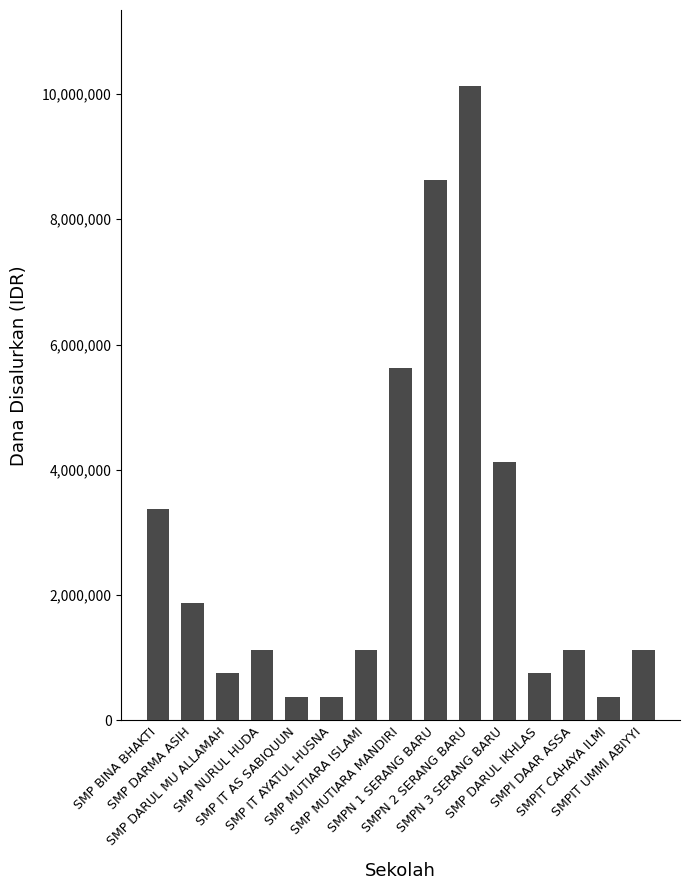

What is the value of the 15th bar from the left?

1125000